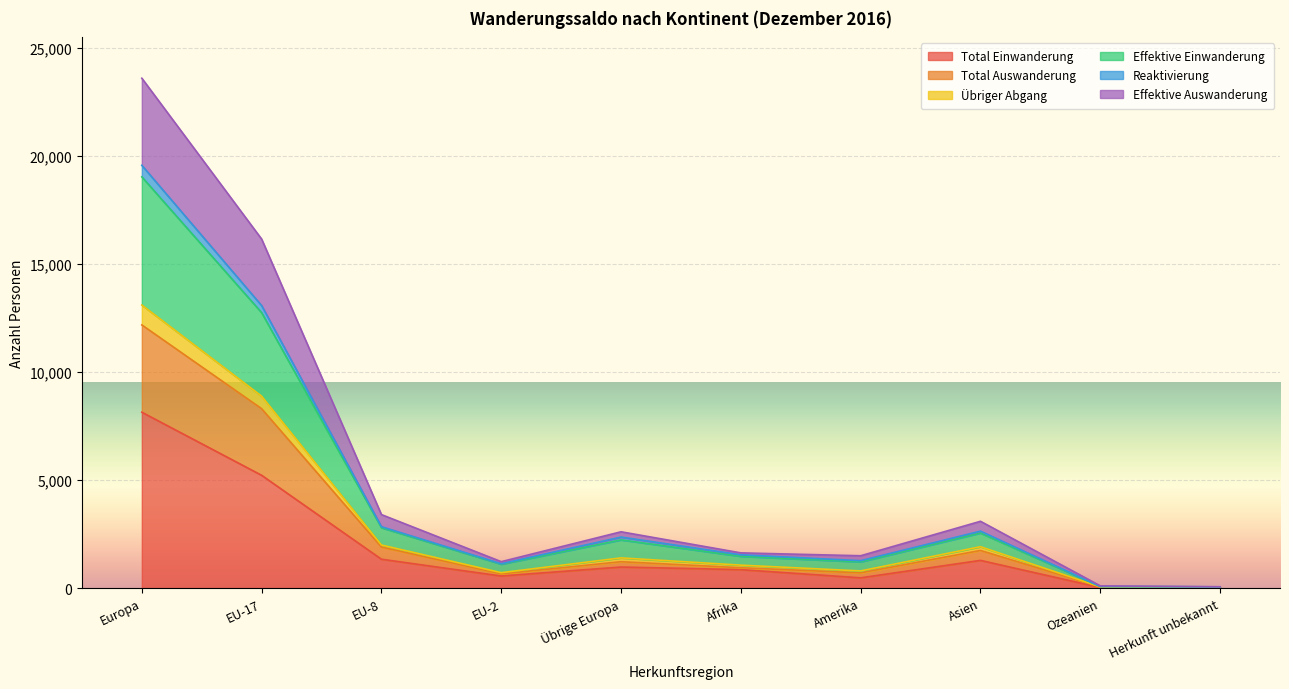

Which category has the highest value in the Total Einwanderung series?

Europa